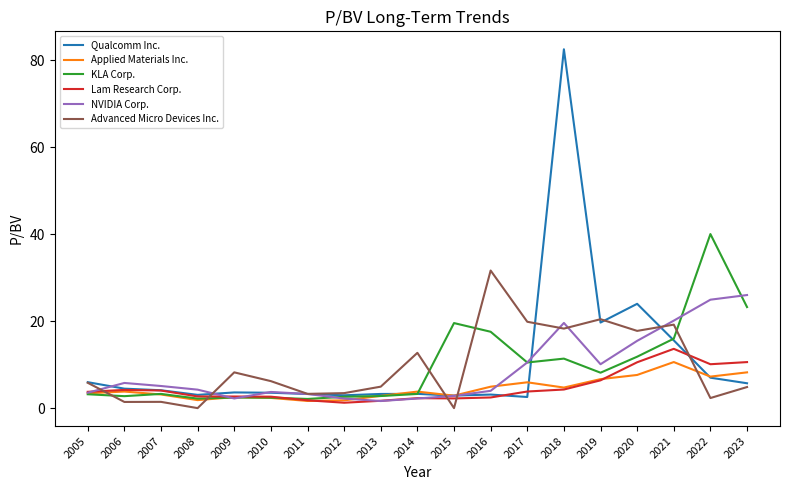

Which category has the highest value in the Applied Materials Inc. series?

2021